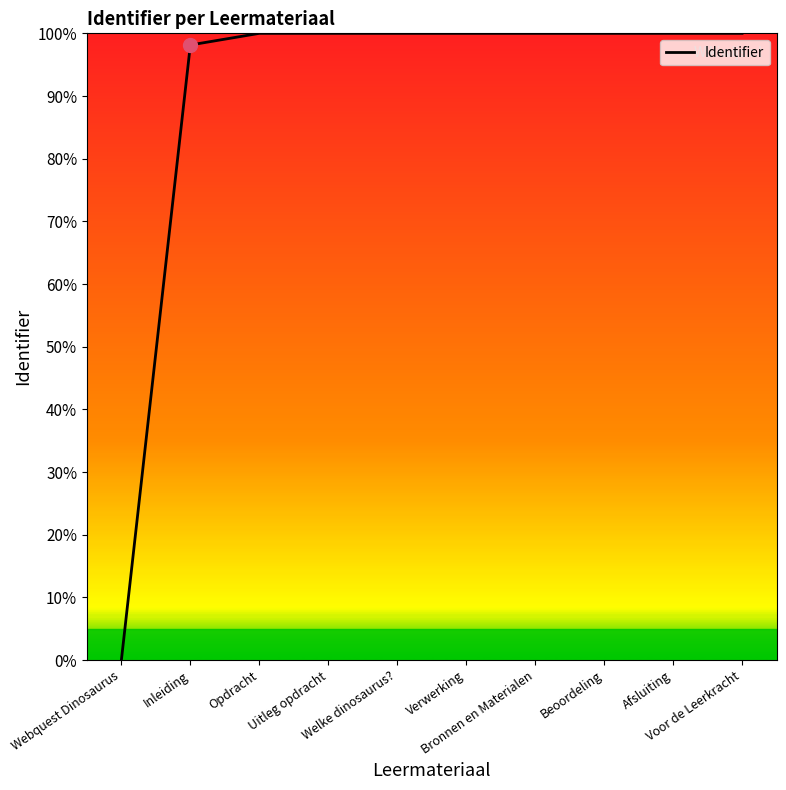

Is it true that the value at Inleiding is 140.1?

False